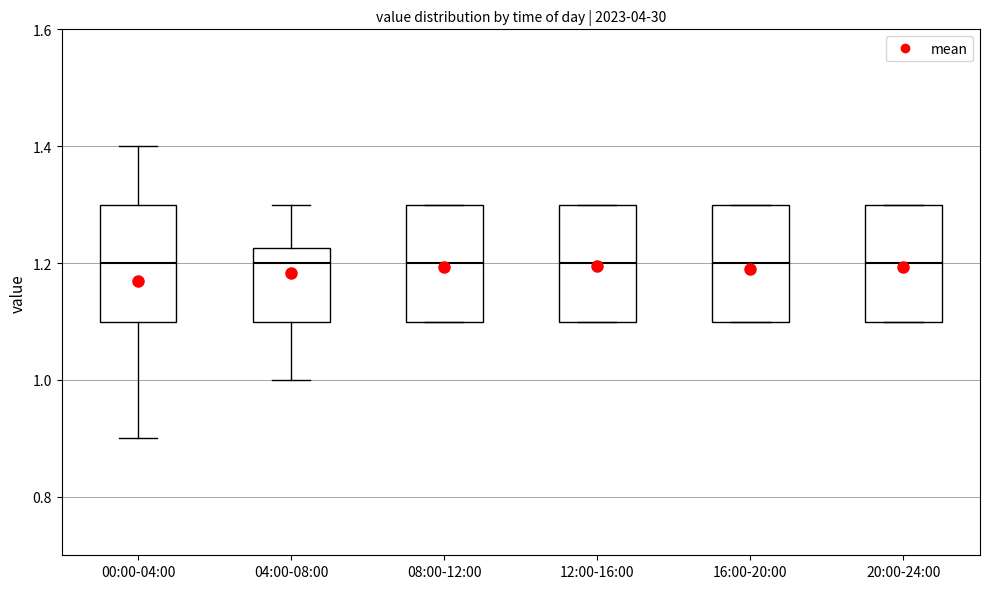

Where does the median line of the box for 04:00-08:00 sit on the y-axis? The values are not printed on the chart, so give them approximately, as read against the axis.

1.20